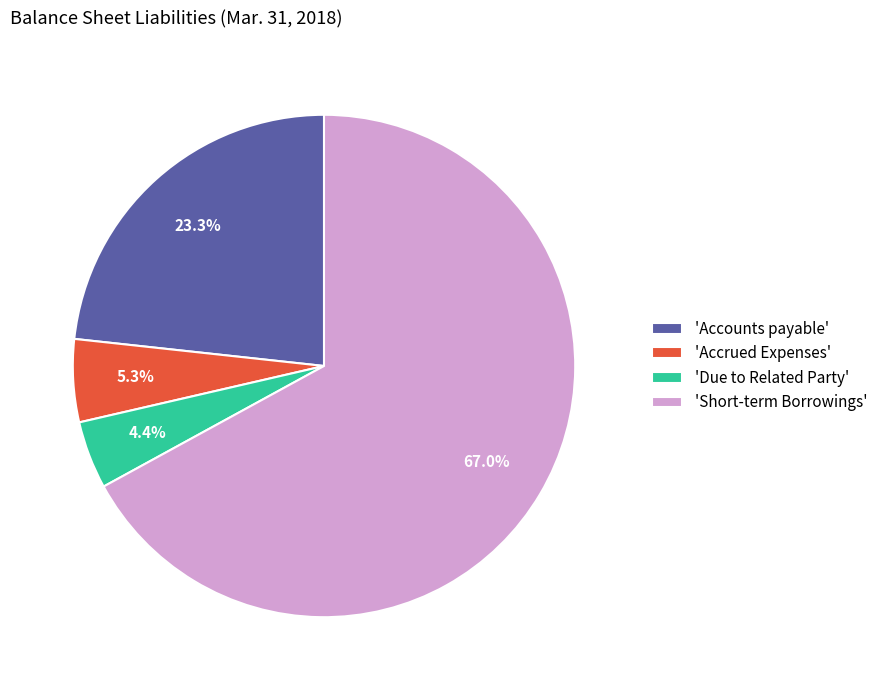

Which category has the biggest portion of the pie?

'Short-term Borrowings'